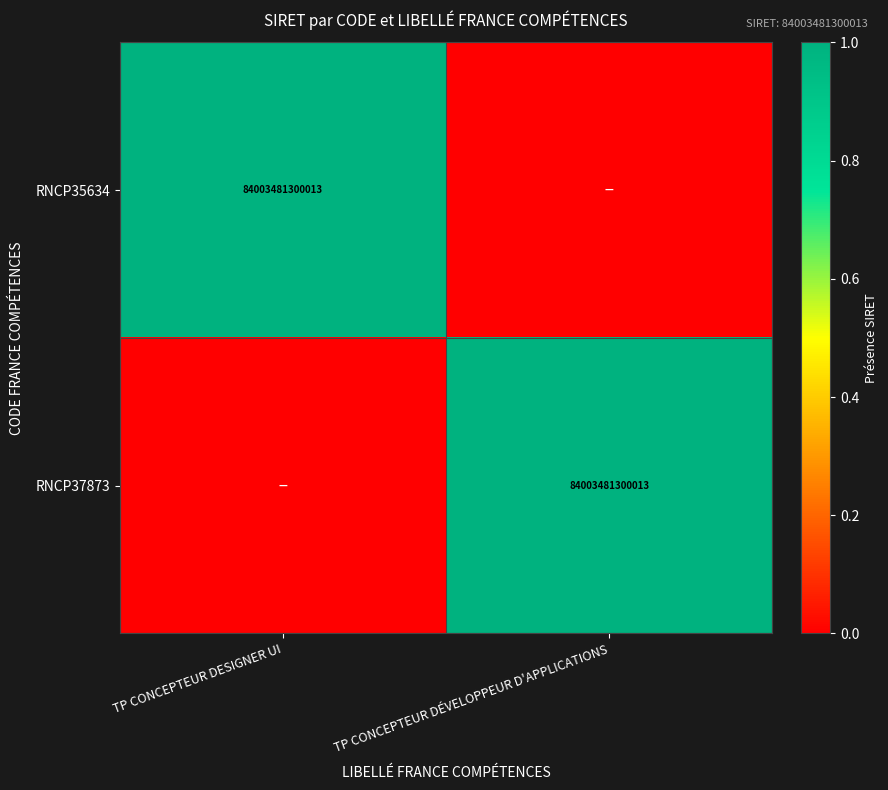

Is it true that RNCP35634 equals 84003481300013 at TP CONCEPTEUR DESIGNER UI?

True